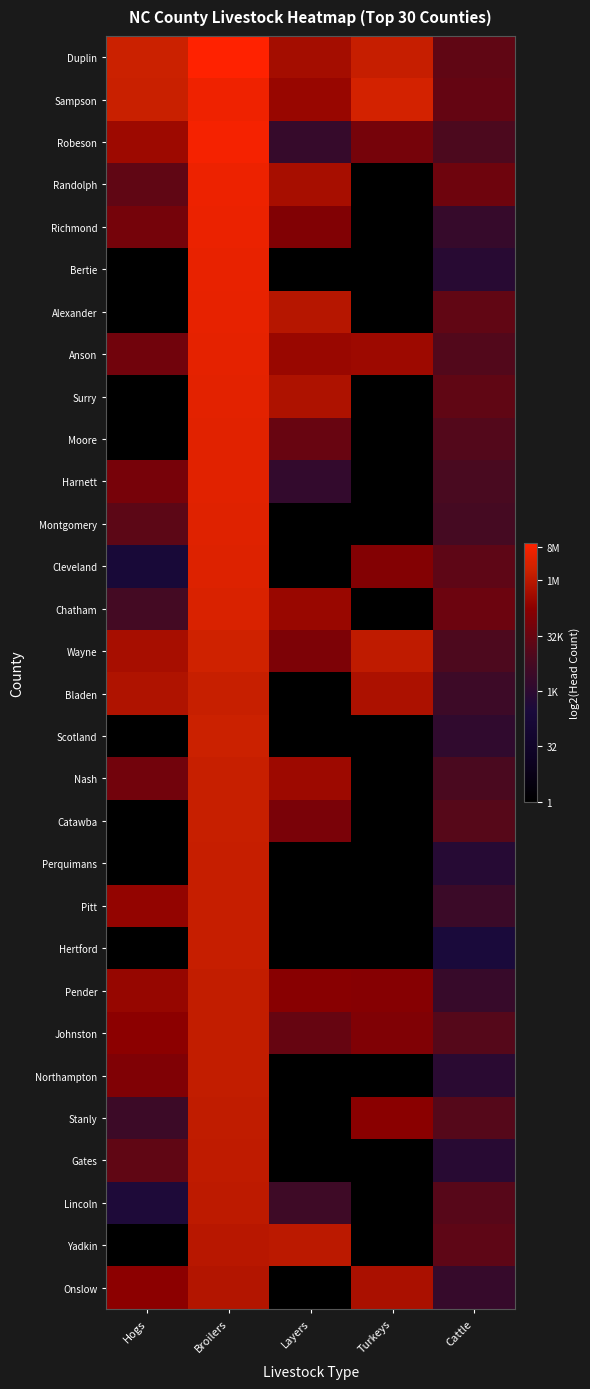

At how many categories does at least one series exceed 15?

5